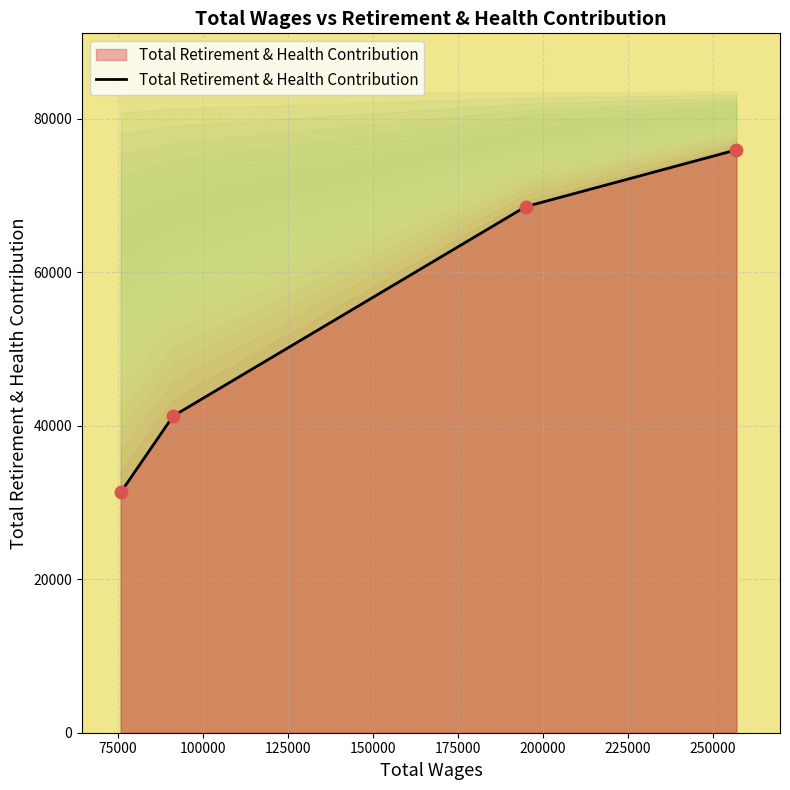

What is the highest value of the Total Retirement & Health Contribution series?

75962.0